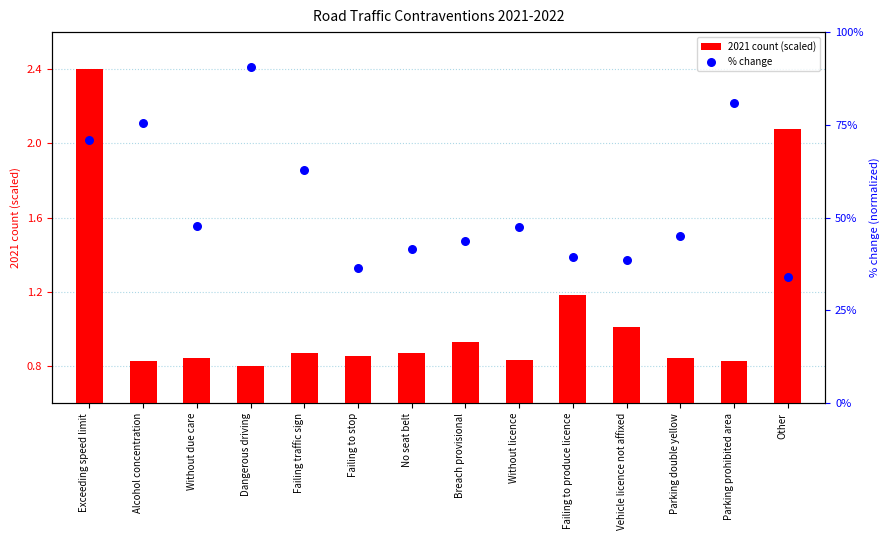

Which series has the largest Y range (max minus min)?

% change